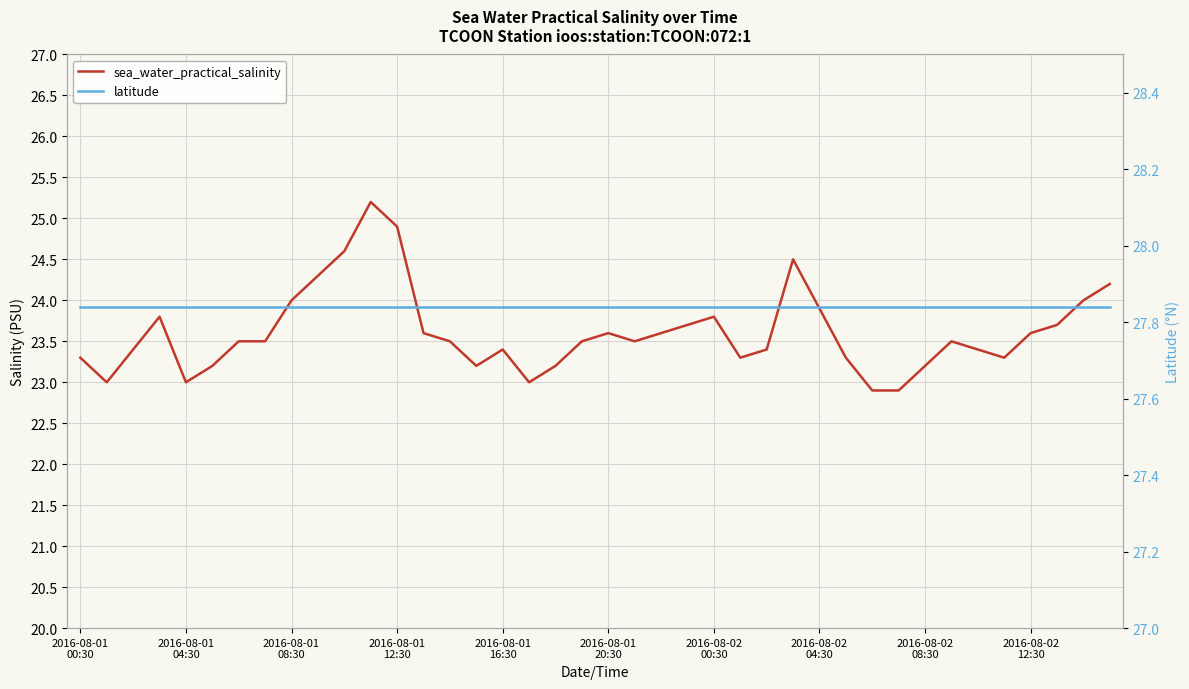

At which category is the sum across all series the highest?

11